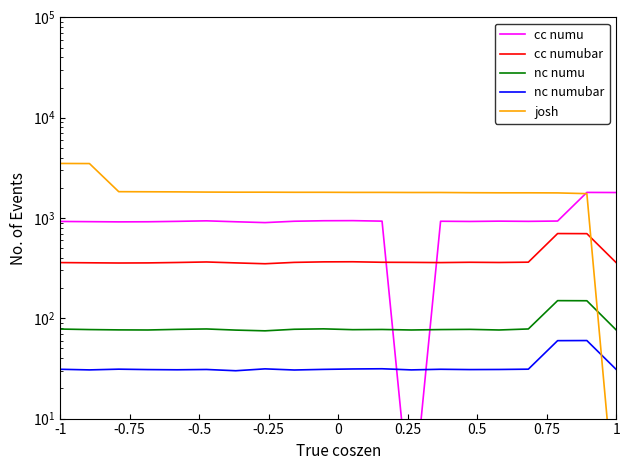

The value of nc numu at 0.75 is 44.4. True or false?

False